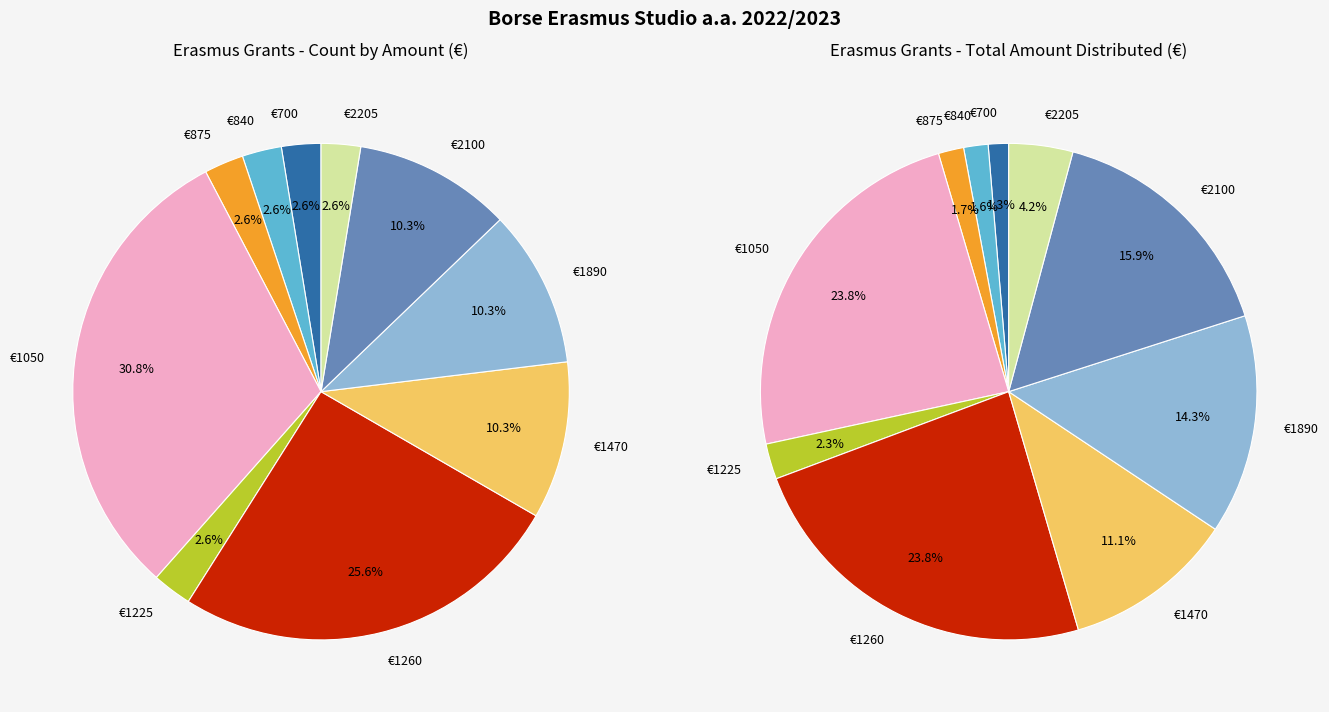

The 29 slice represents 13% of the pie. True or false?

False